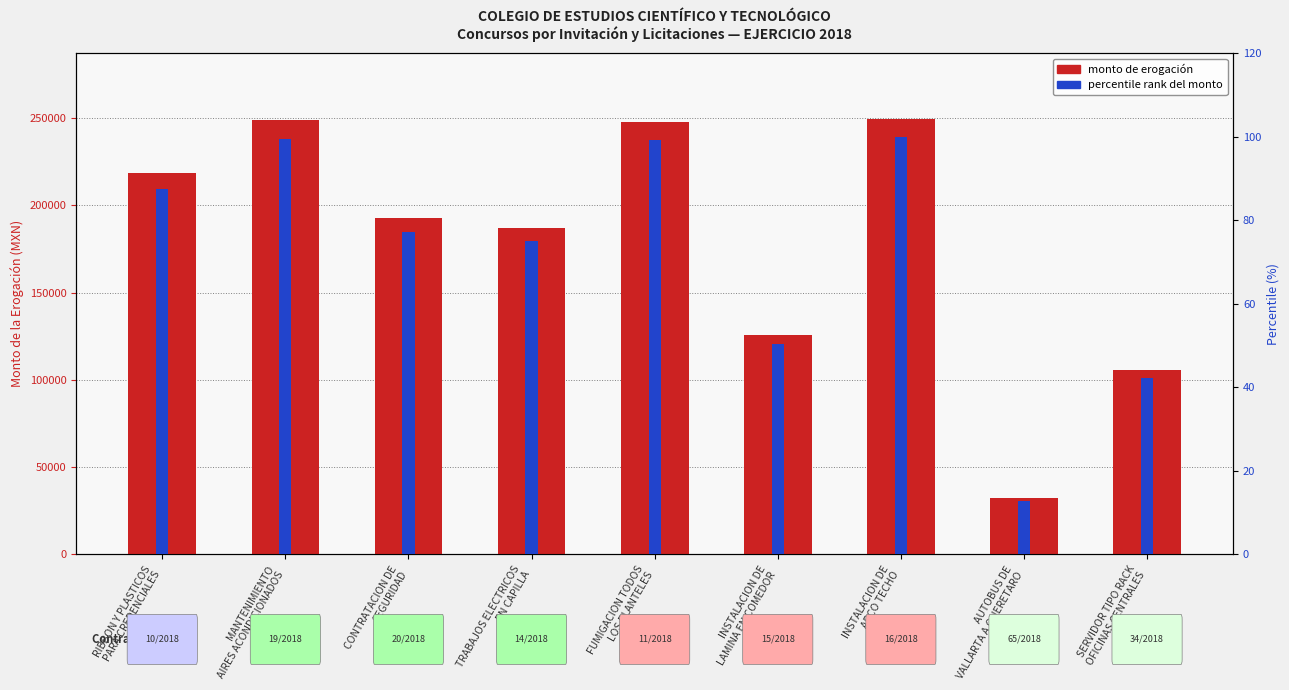

What position from the left is FUMIGACION TODOS
LOS PLANTELES?

5